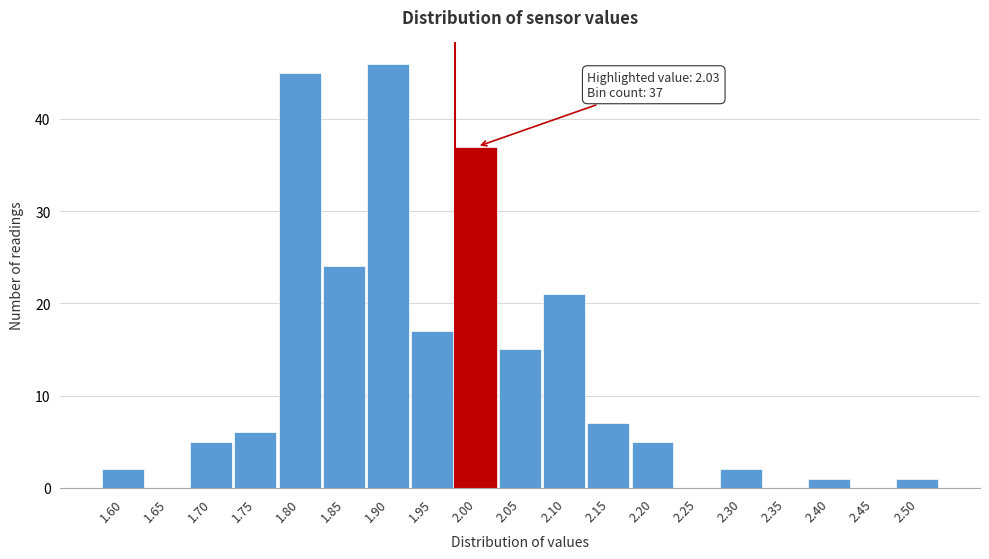

Reading right to left, what are all the values shown in this chart?

2.50=1	2.45=0	2.40=1	2.35=0	2.30=2	2.25=0	2.20=5	2.15=7	2.10=21	2.05=15	2.00=37	1.95=17	1.90=46	1.85=24	1.80=45	1.75=6	1.70=5	1.65=0	1.60=2